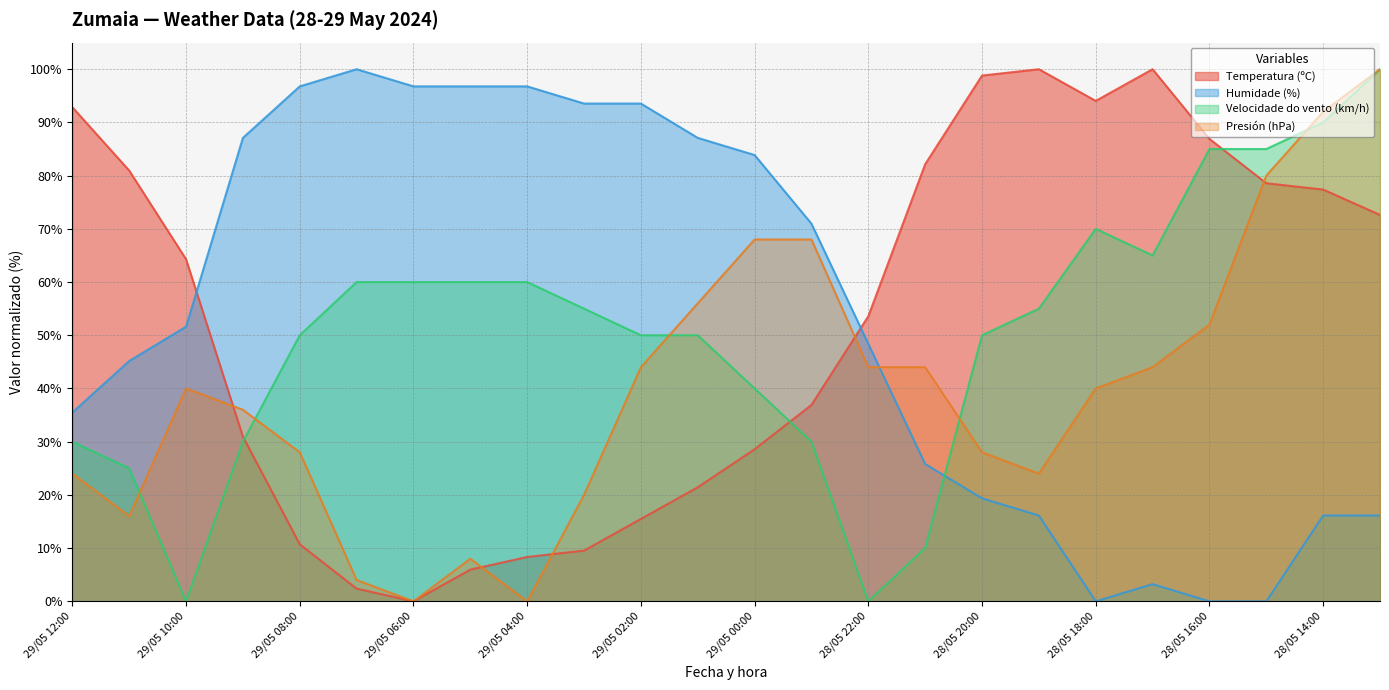

What is the total value across all series at 29/05 00:00?

220.4